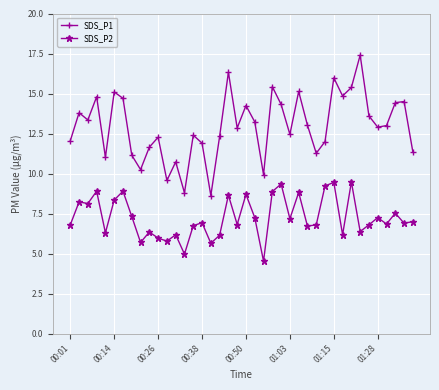

What is the average value of the SDS_P1 series?

13.0